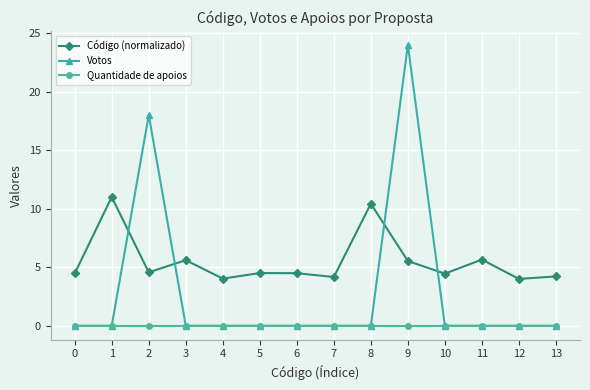

True or false: Código (normalizado) and Quantidade de apoios intersect in this chart.

False